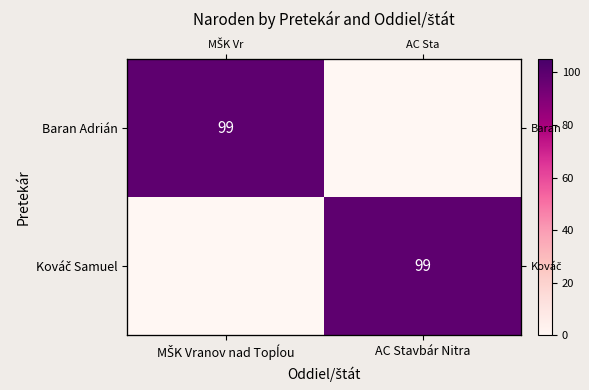

What is the difference between the Baran Adrián values at AC Stavbár Nitra and MŠK Vranov nad Topĺou?

99